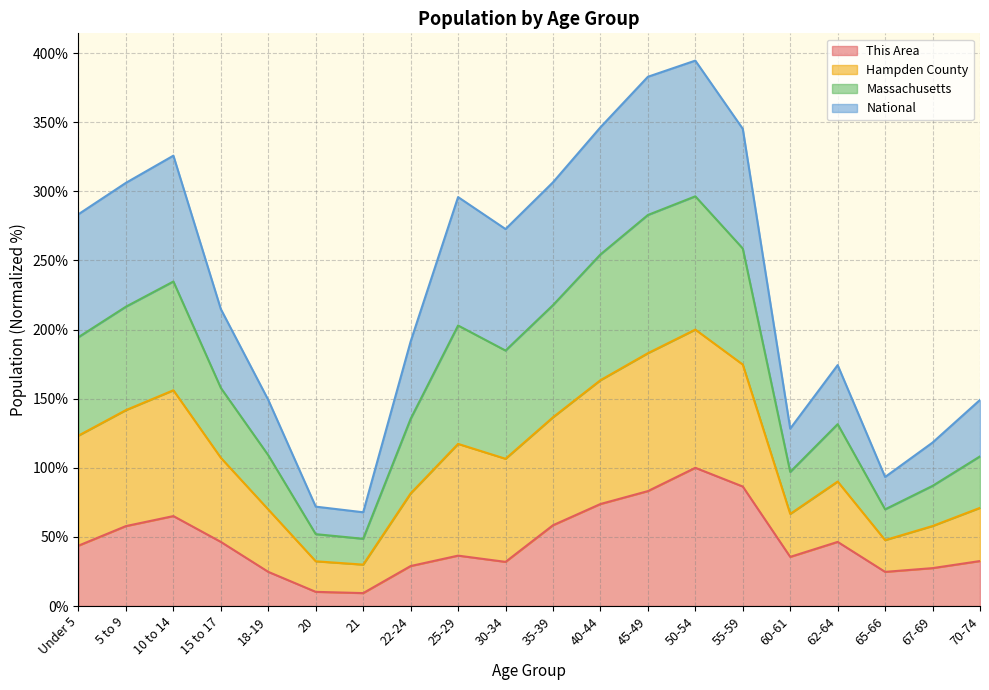

What is the difference between the Hampden County values at 55-59 and 35-39?

38.7